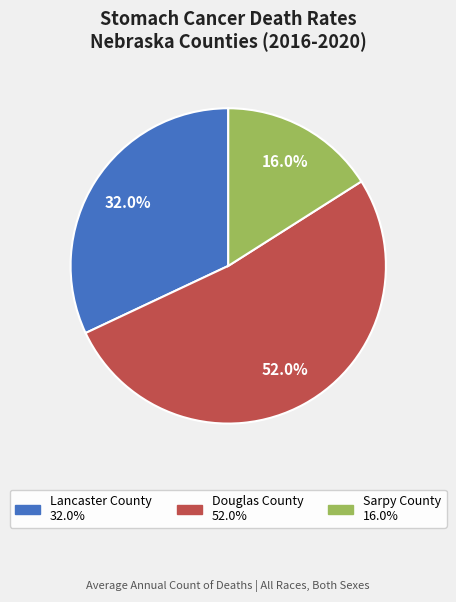

To the nearest percent, what is the combined percentage of Sarpy County and Lancaster County?

48%